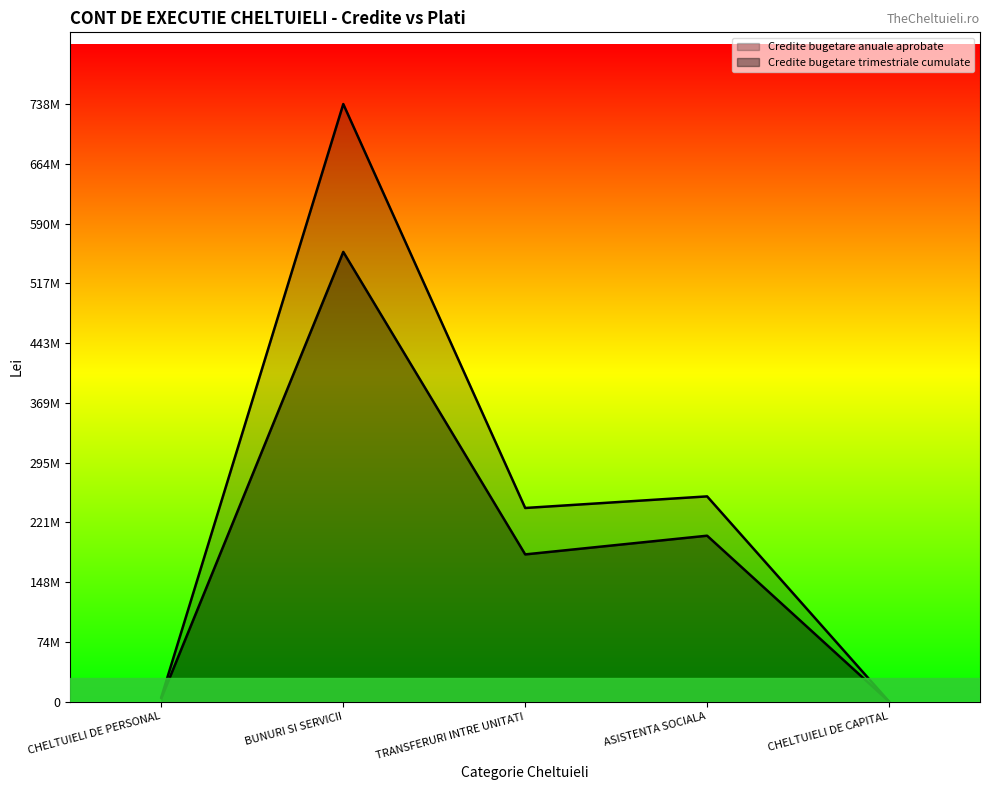

How many data points in Credite bugetare trimestriale cumulate are above 181801120?

2